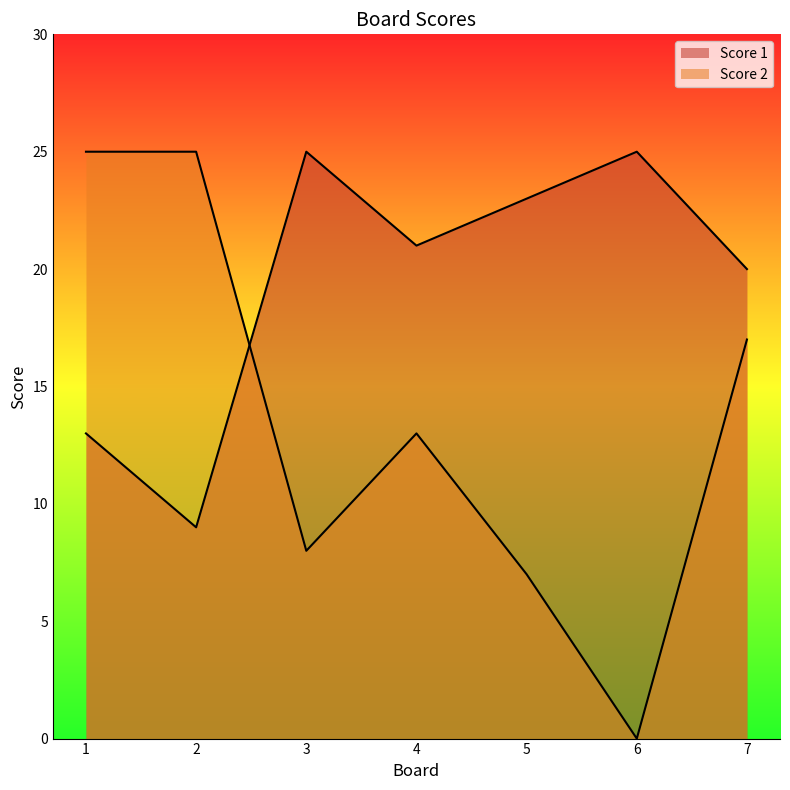

Which label corresponds to the smallest value in the chart?

6